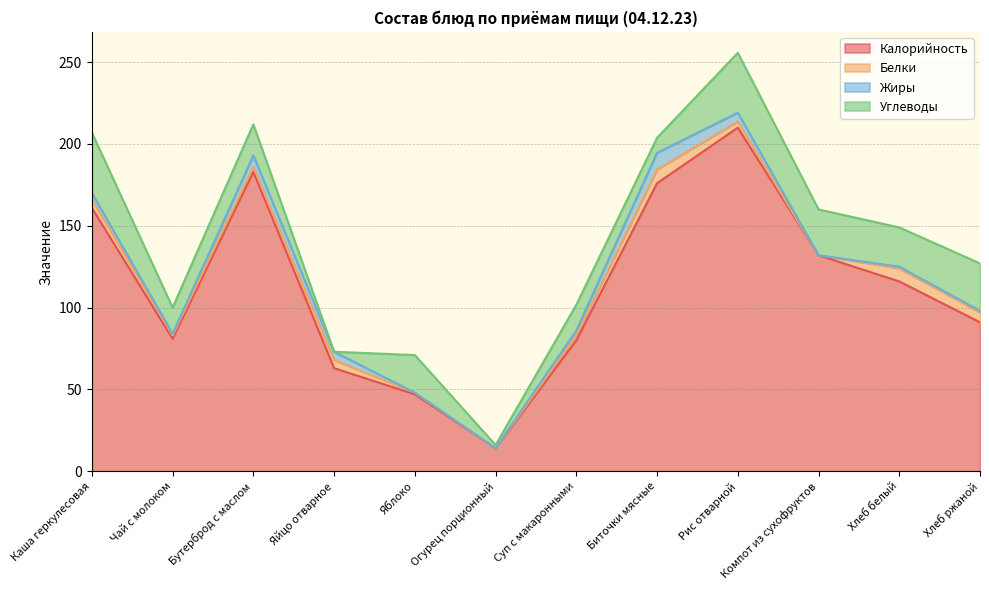

Count the number of data series in this chart.

4